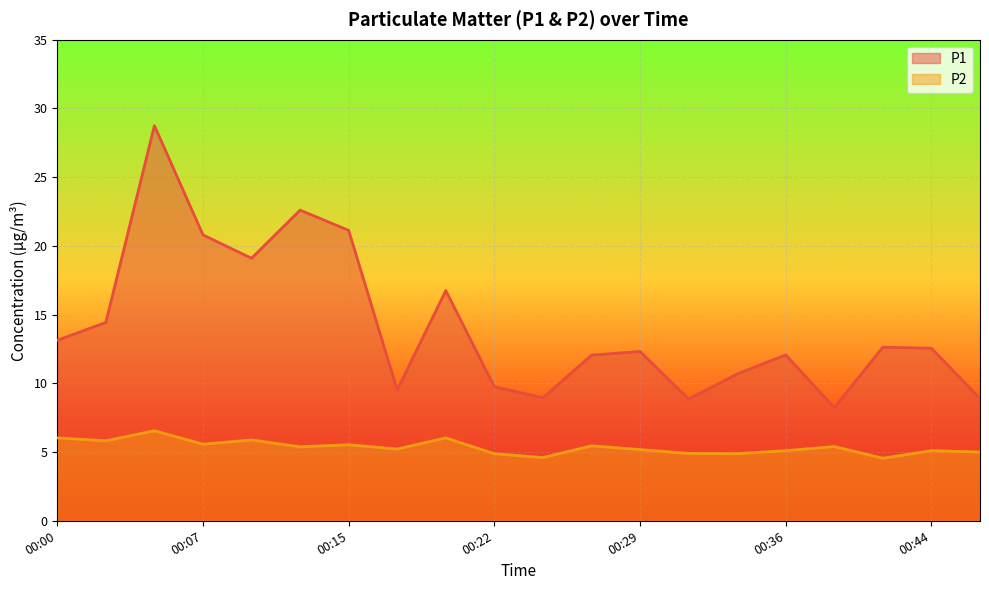

What value does the P2 series have at 00:12?

5.4